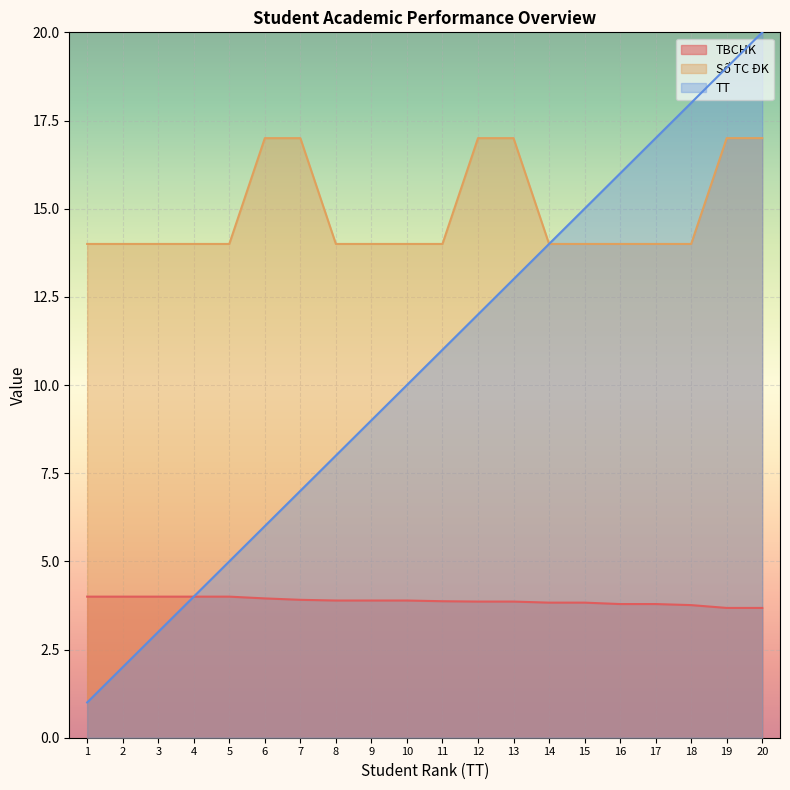

Rank the series at 17 from lowest to highest value.

TBCHK, Số TC ĐK, TT